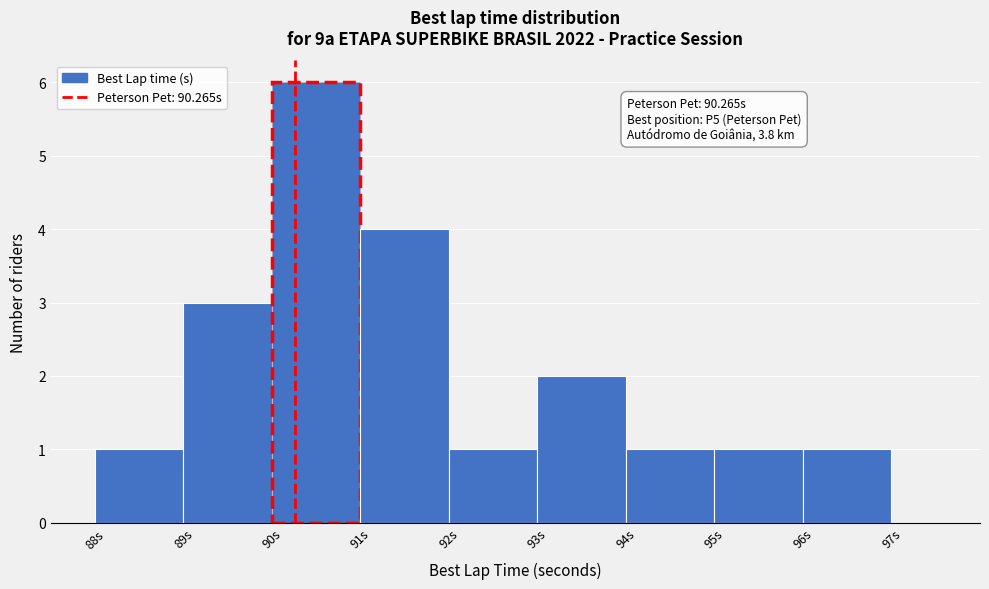

Which range on the x-axis has the tallest bar?

90 to 91